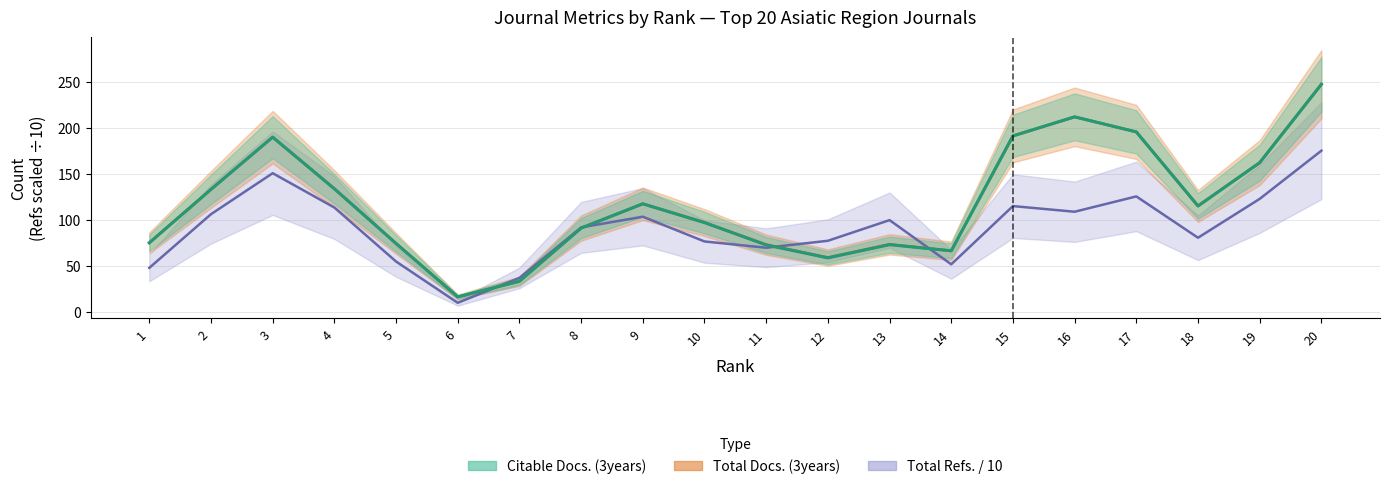

Which label corresponds to the smallest value in the chart?

6